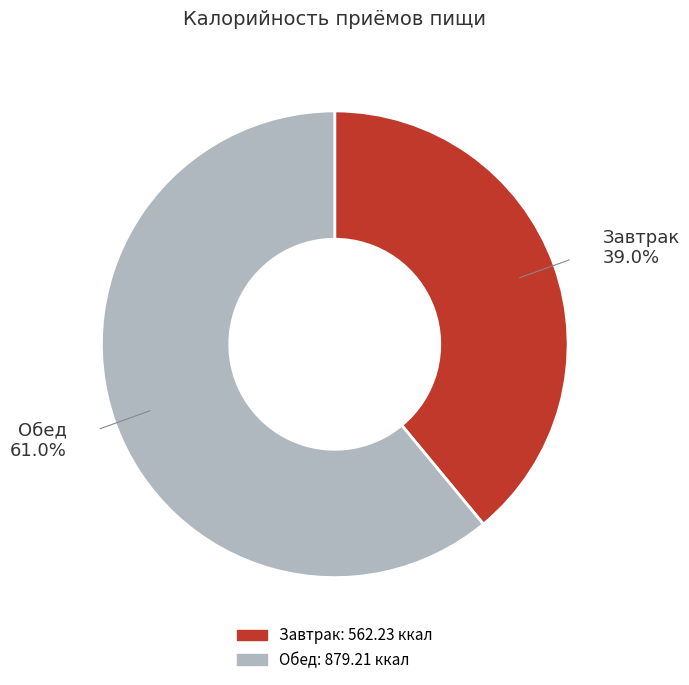

To the nearest percent, what is the difference between the largest and smallest slice percentages?

22%